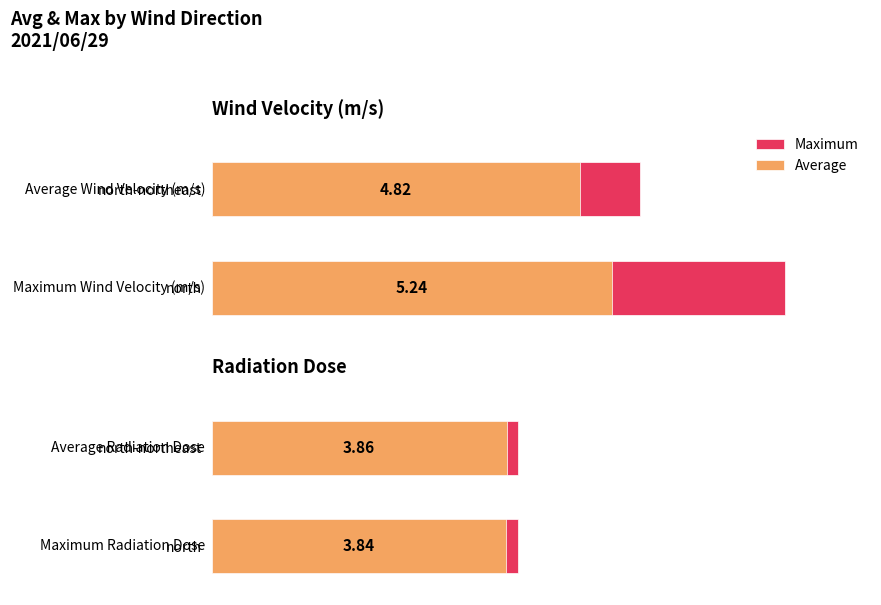

What is the value of the Maximum bar at the 2nd from the left?

0.6